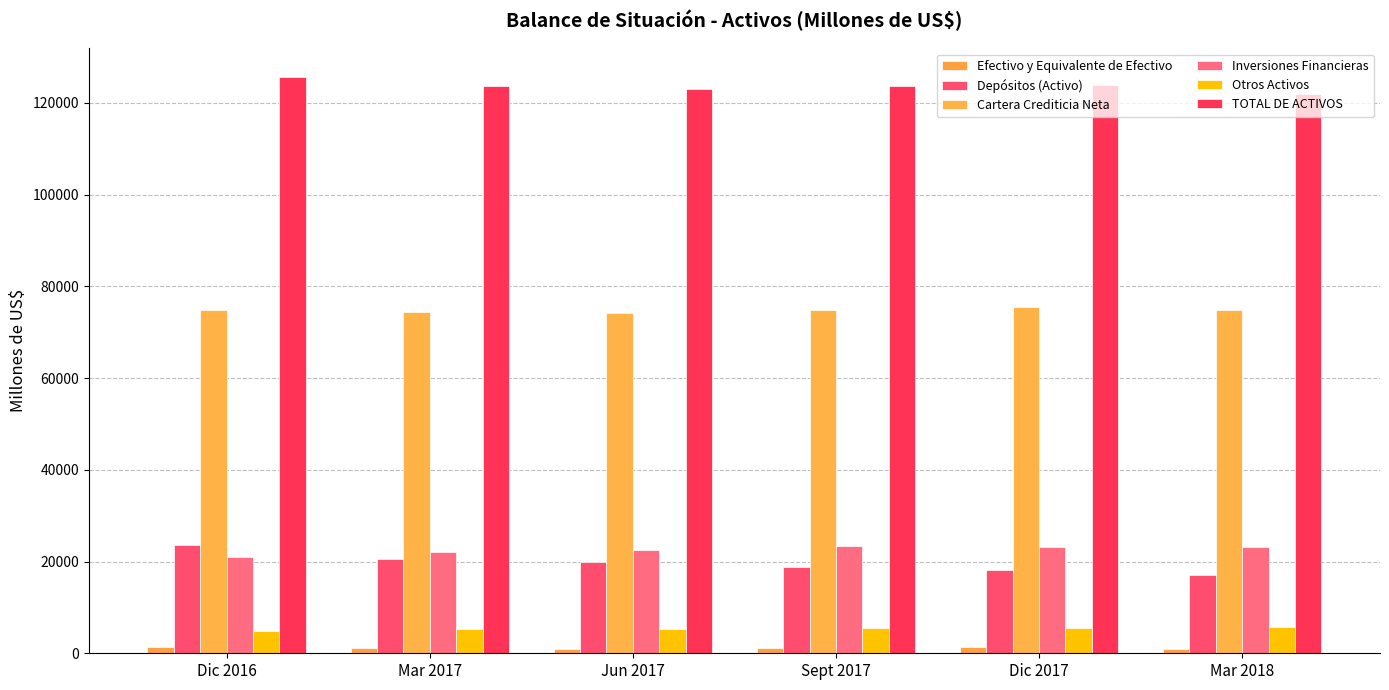

The value of TOTAL DE ACTIVOS at Mar 2018 is 33897.3. True or false?

False